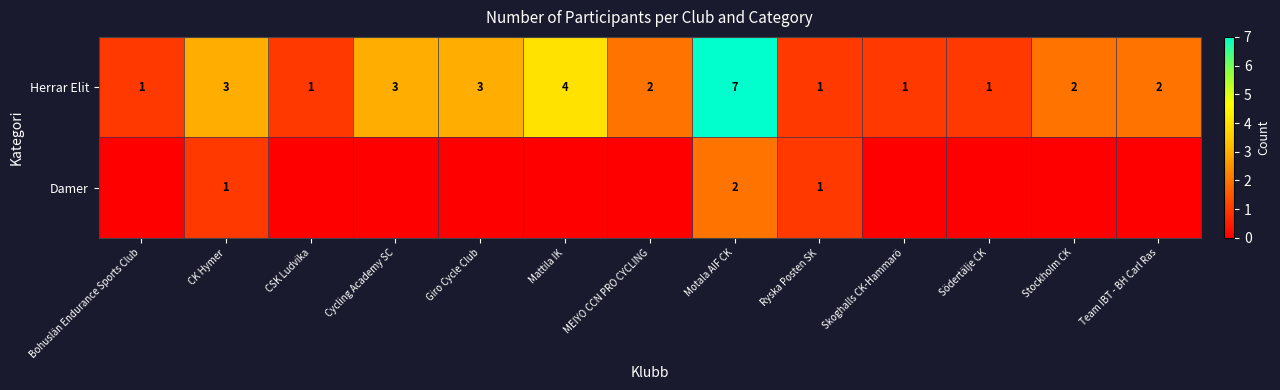

What is the difference between the maximum and minimum values in the Herrar Elit series?

6